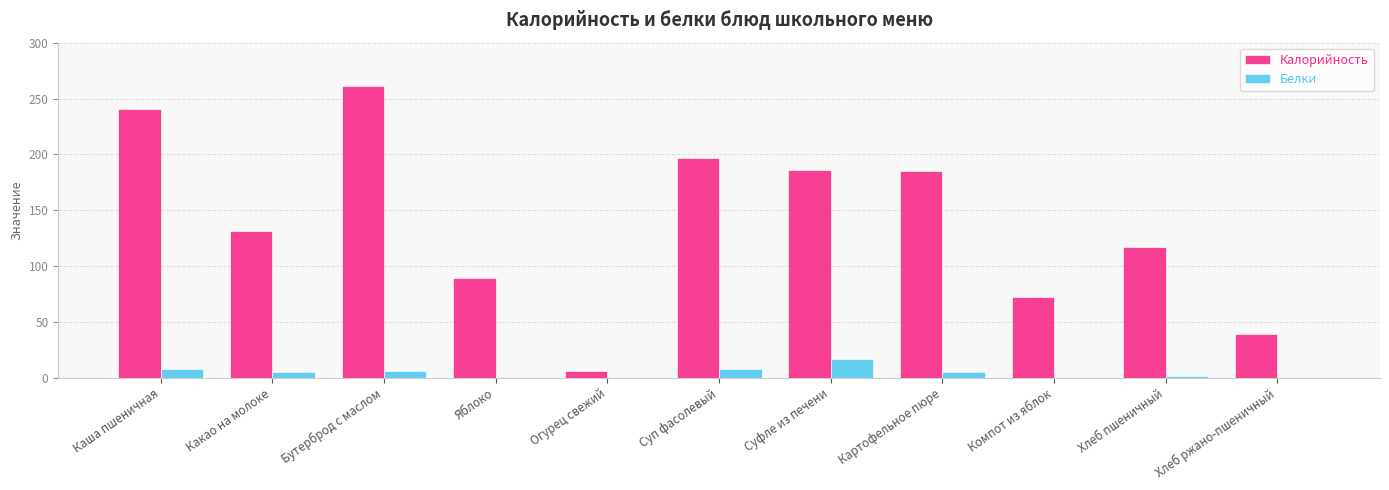

The Белки series shows 17 at Суфле из печени. True or false?

True